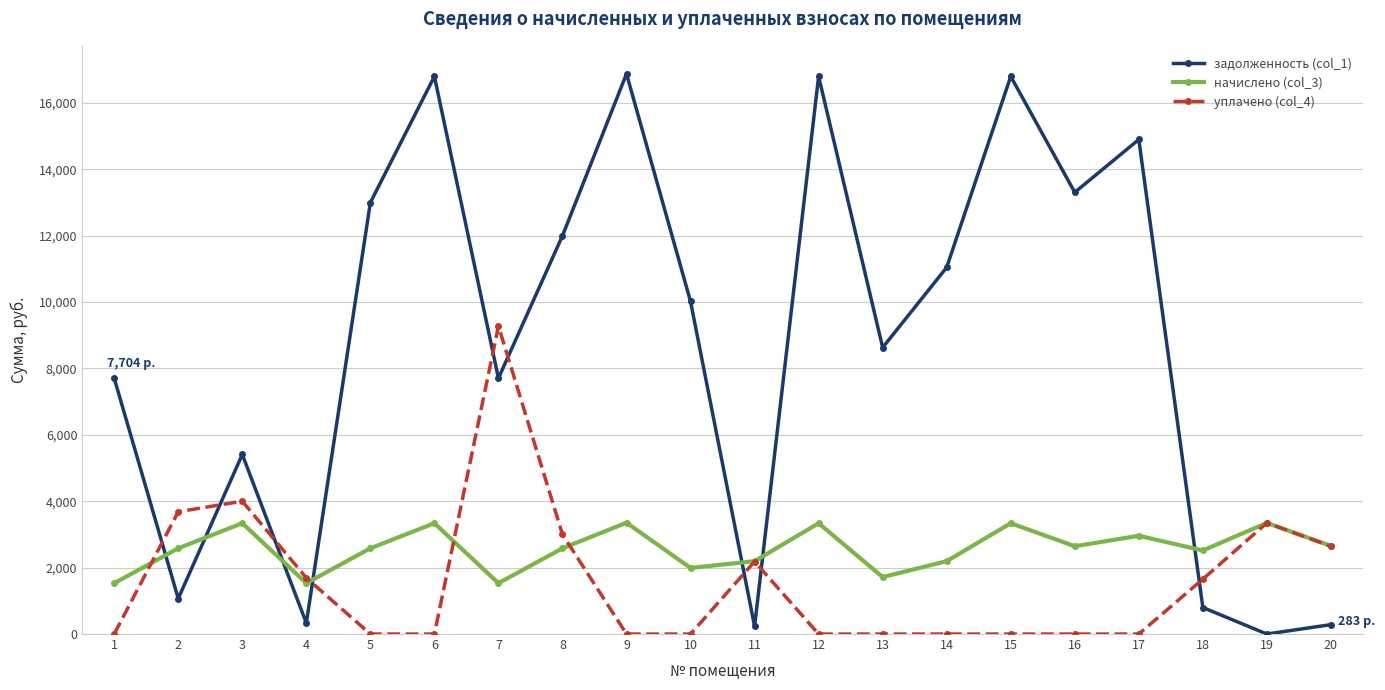

The задолженность (col_1) series shows 23078.5 at 9. True or false?

False